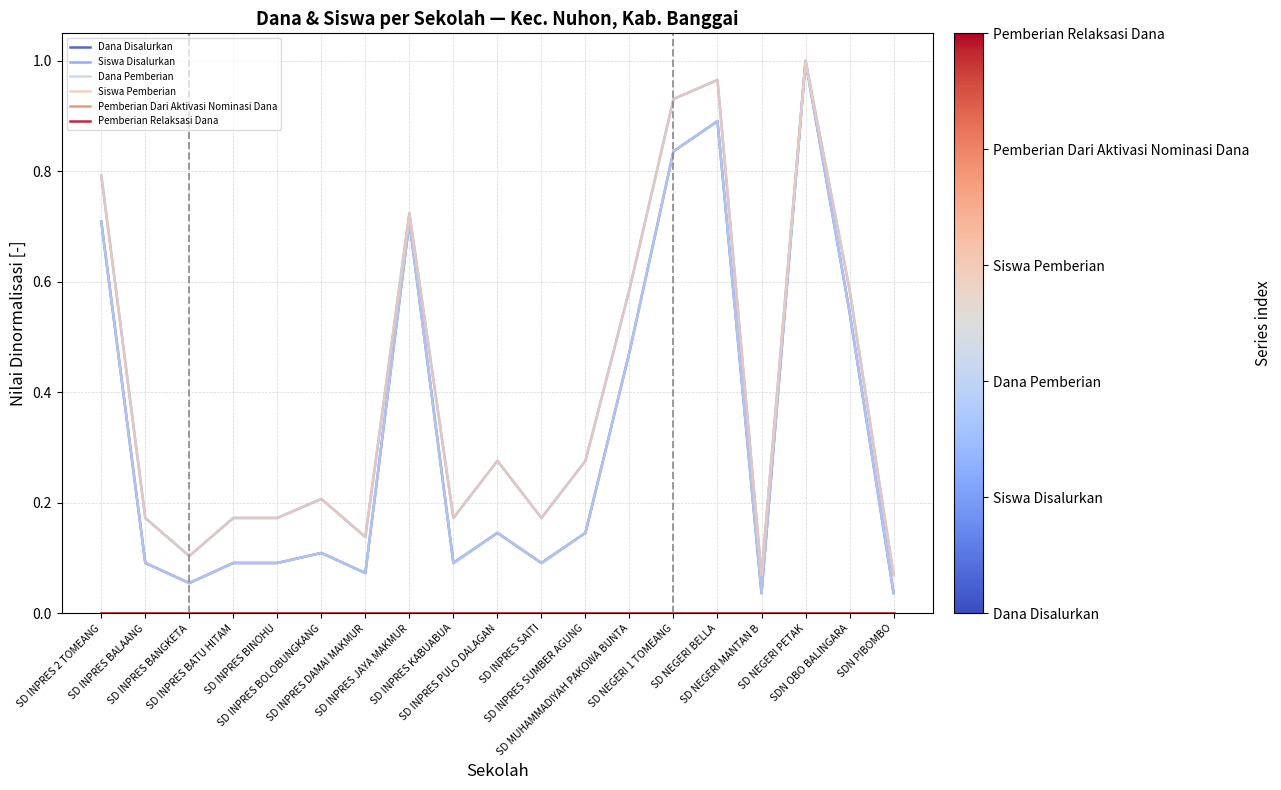

What is the value of the Siswa Pemberian point at the 18th from the left?

0.6